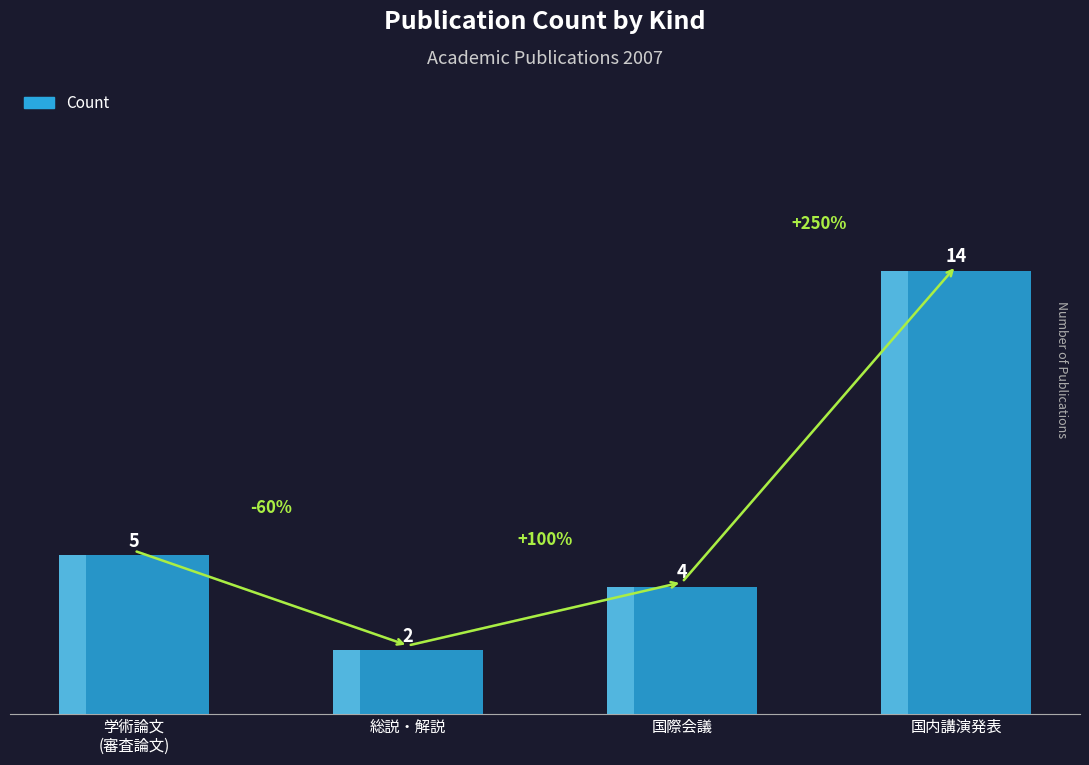

List the labels in order of value, smallest first.

総説・解説, 国際会議, 学術論文
(審査論文), 国内講演発表